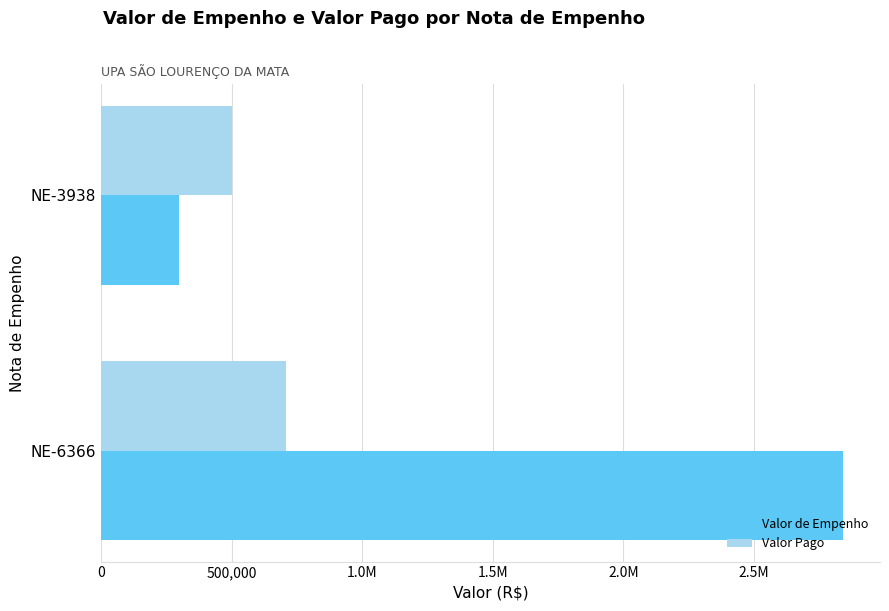

What is the average value of the Valor de Empenho series?

1570479.2